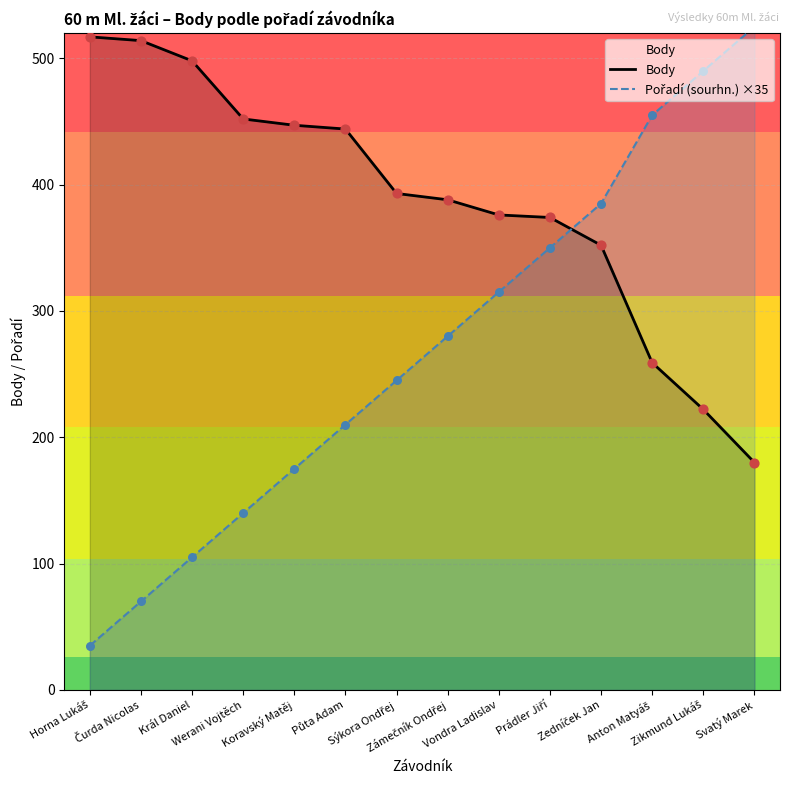

Which series contains the highest Y value?

Pořadí (sourhn.) ×35